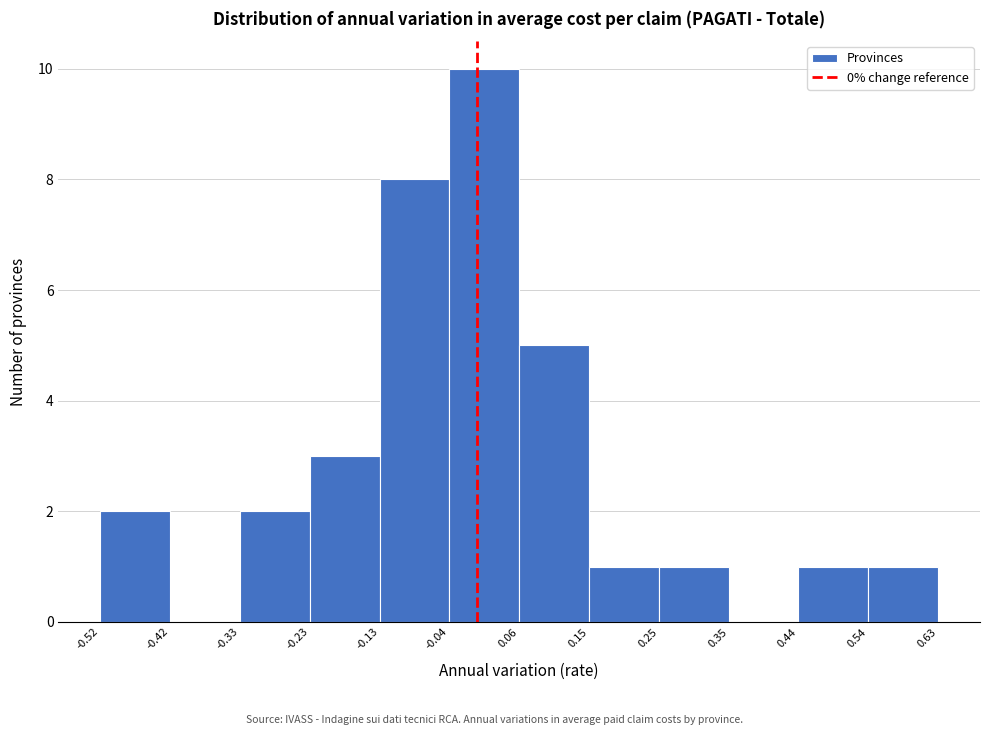

Which range on the x-axis has the tallest bar?

-0.04 to 0.06